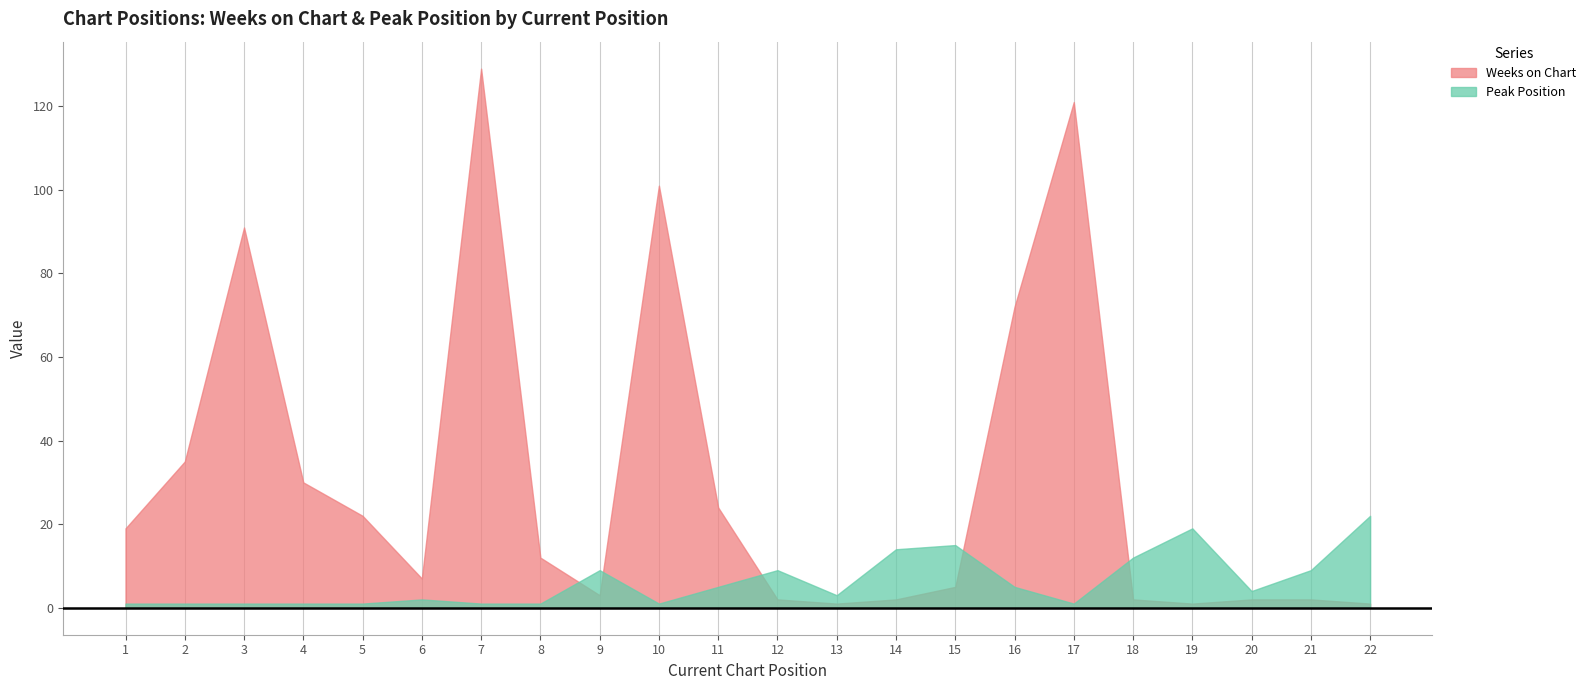

What is the total value across all series at 3?

92